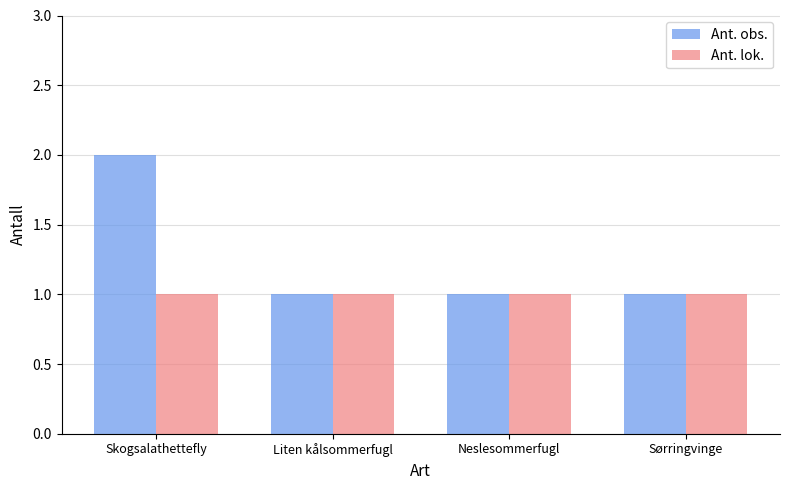

Does the chart contain any negative values?

No